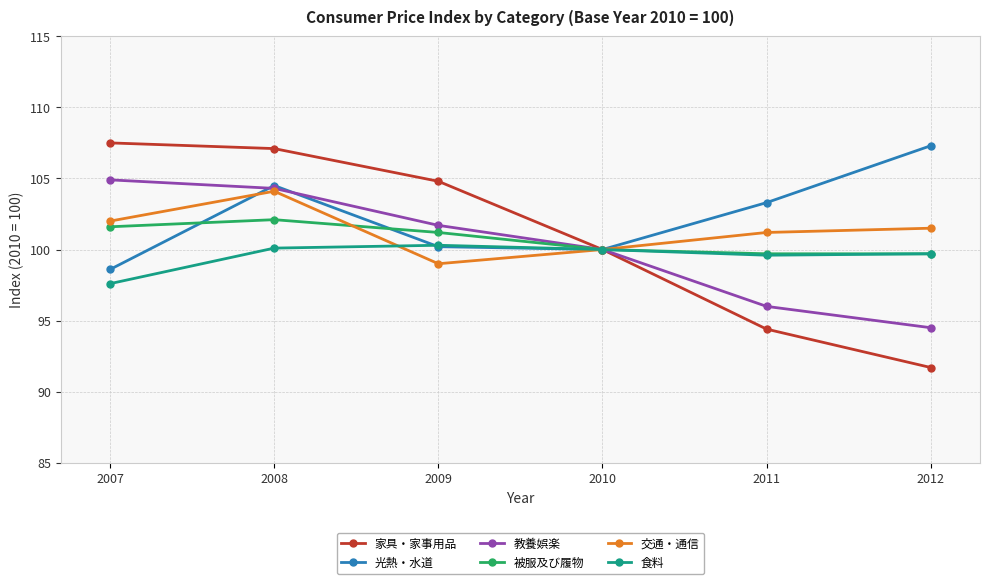

Which series has the largest total across all categories?

光熱・水道